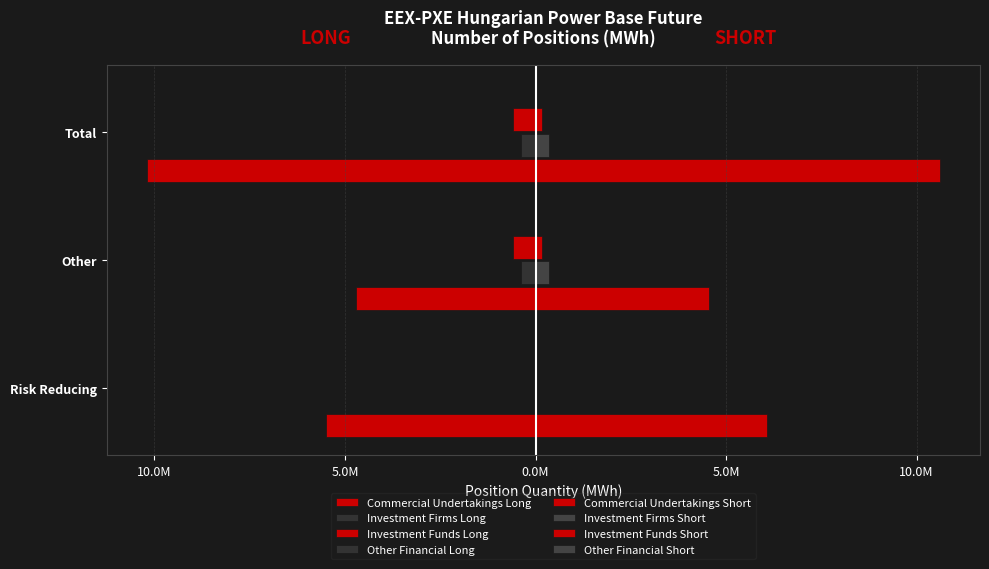

How many values in the Commercial Undertakings Long series are below -5486608?

1